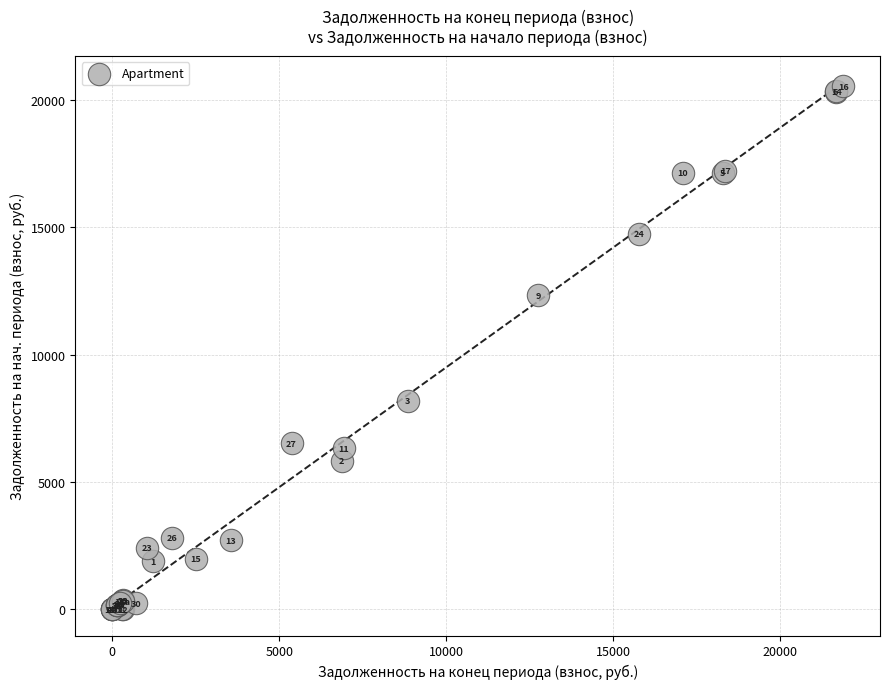

What Y value in the scatter plot is closest to 10267?

12331.3